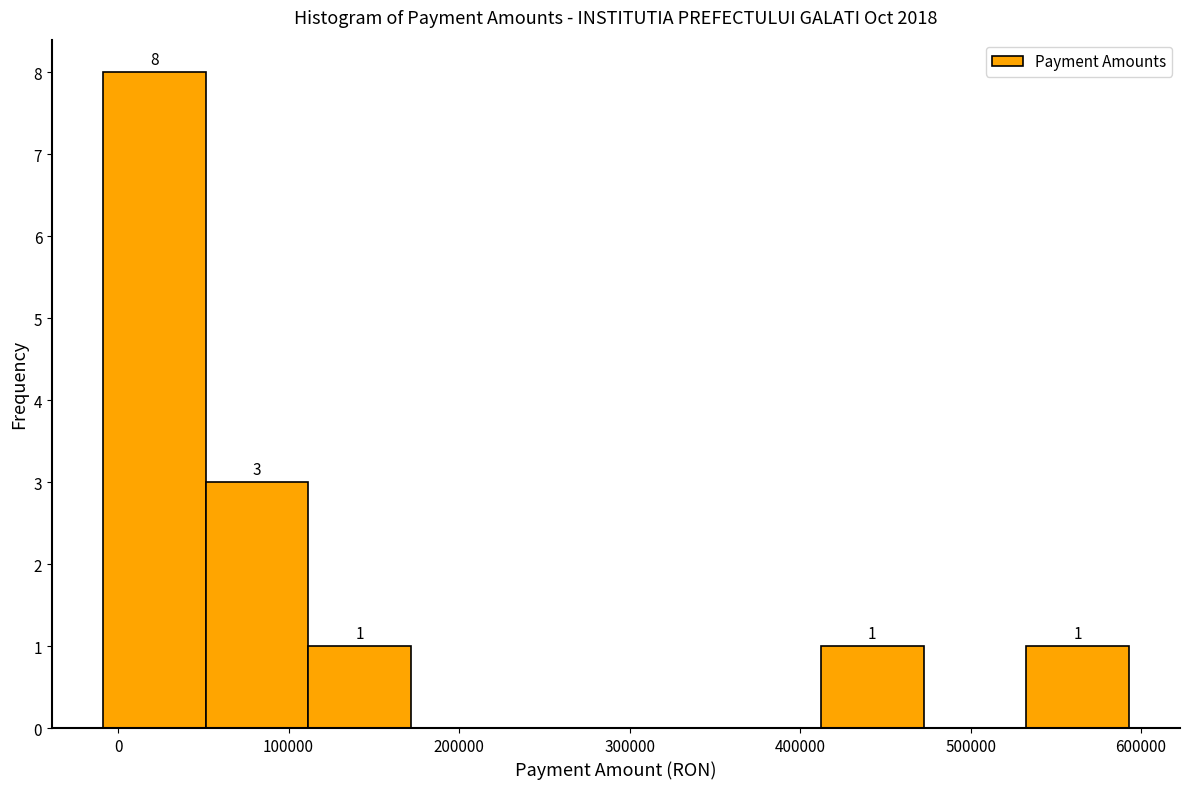

Which range on the x-axis has the tallest bar?

-10000 to 50000